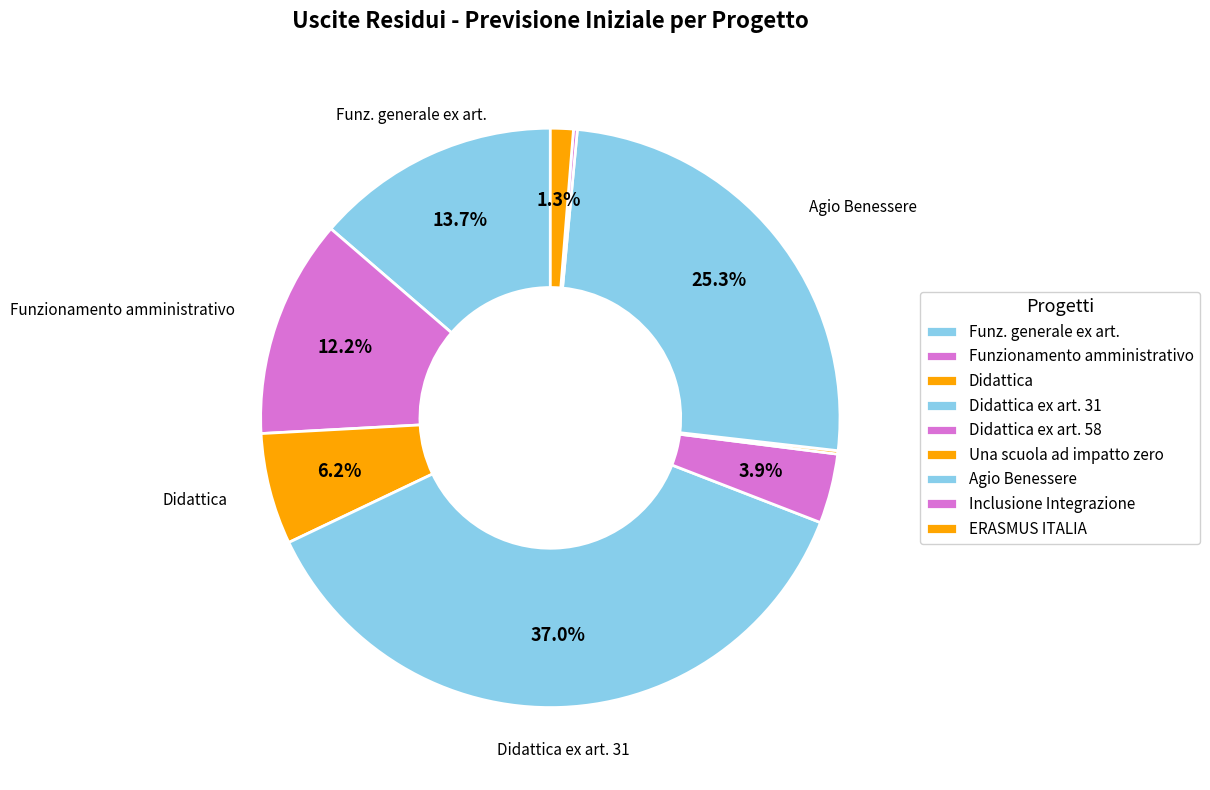

Is the sum of Una scuola ad impatto zero and ERASMUS ITALIA greater than half?

No